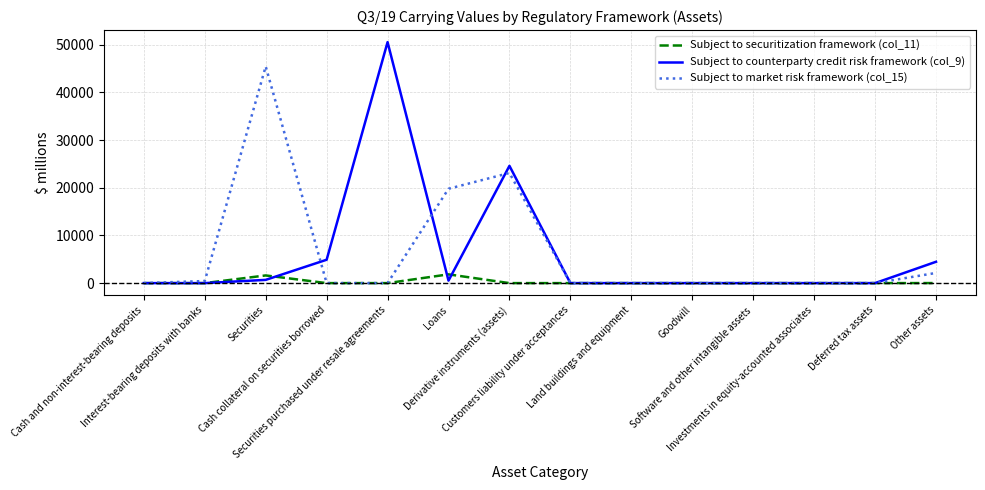

Does the chart display data point markers on the line(s)?

No